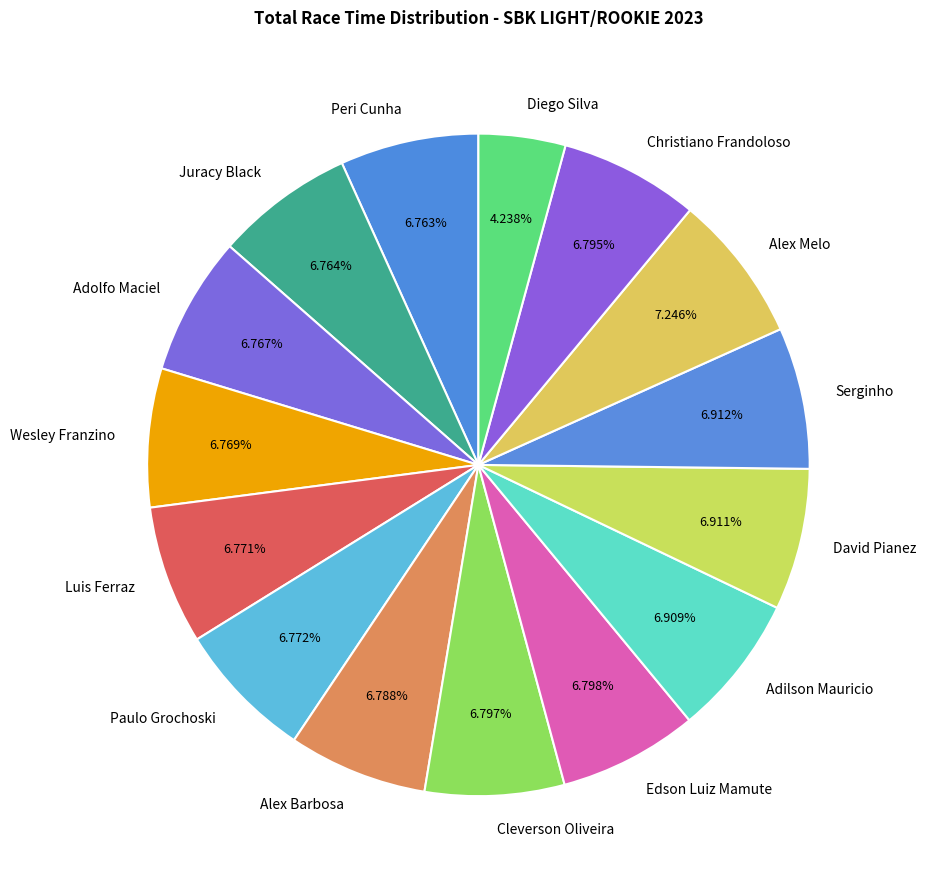

Approximately how many times larger is the value at Edson Luiz Mamute compared to Alex Melo?

0.9